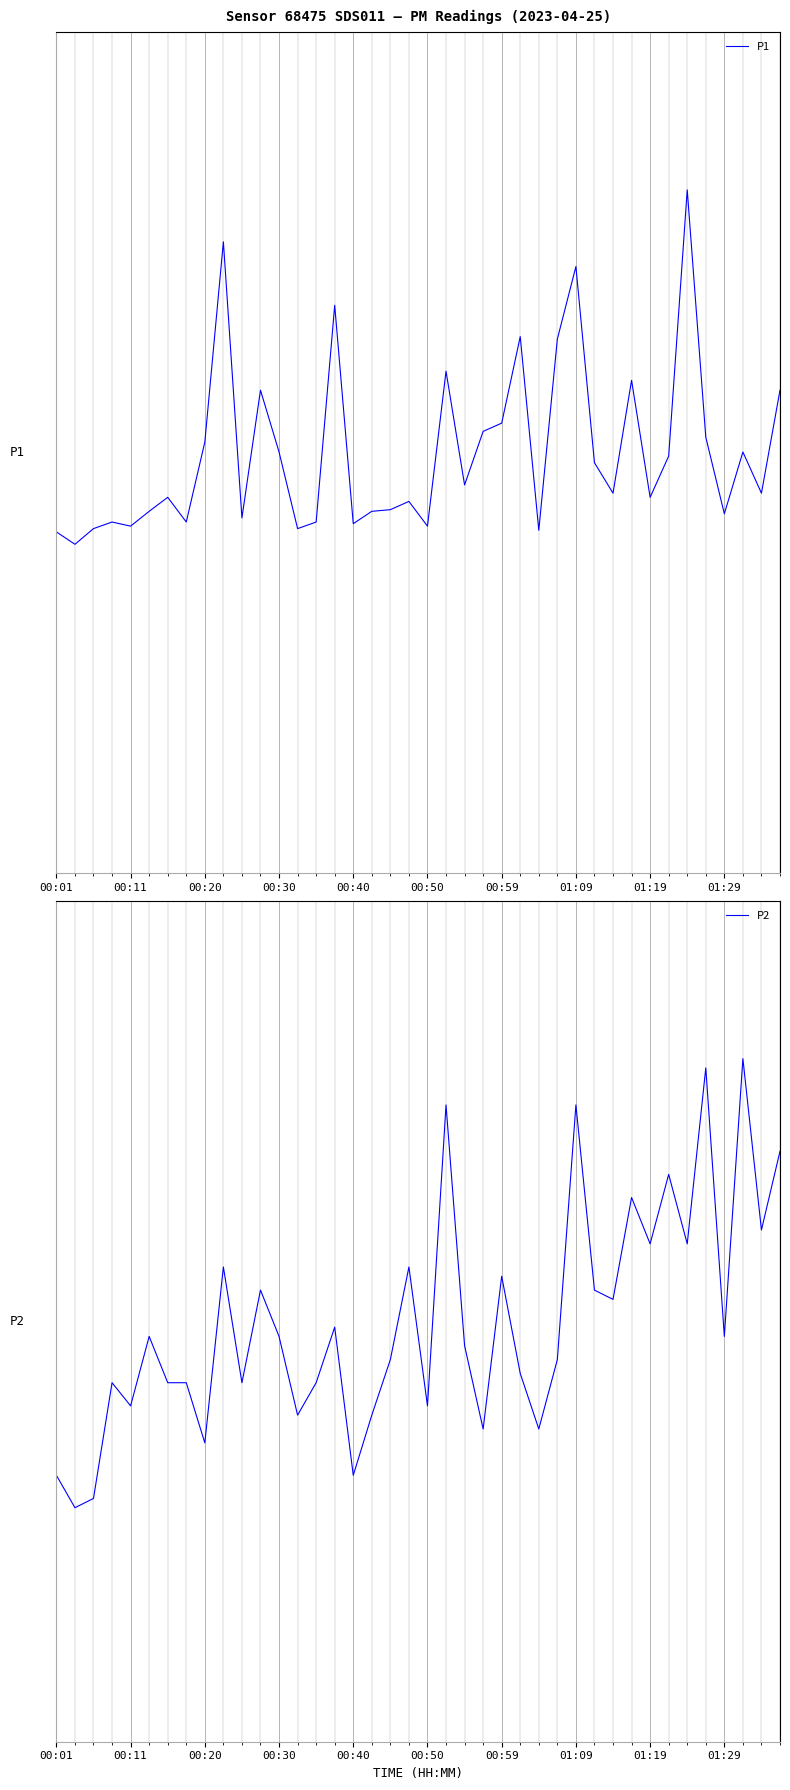

What is the value of the P1 point at the 14th from the left?

-0.9